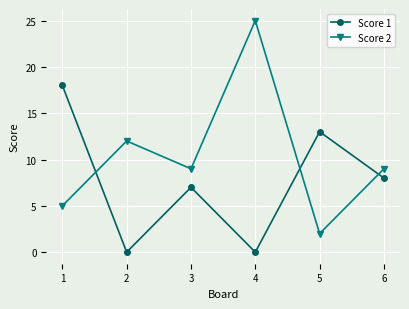

Which series has the widest spread of values?

Score 2